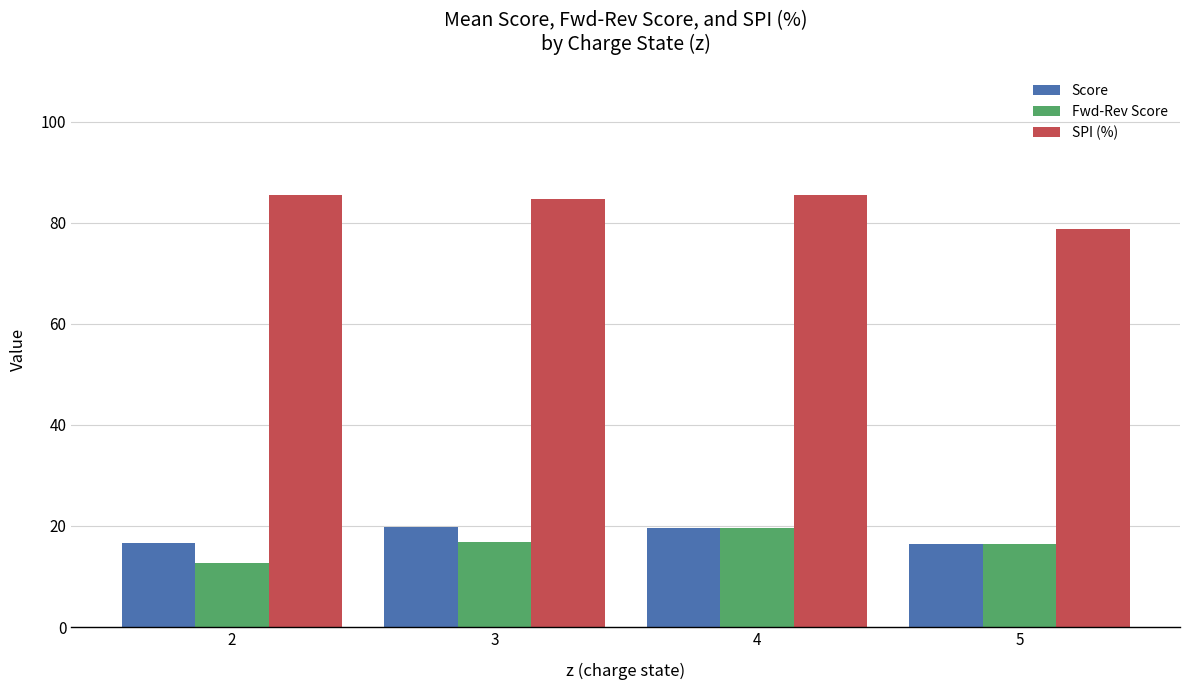

What is the maximum value shown in the chart?

85.5